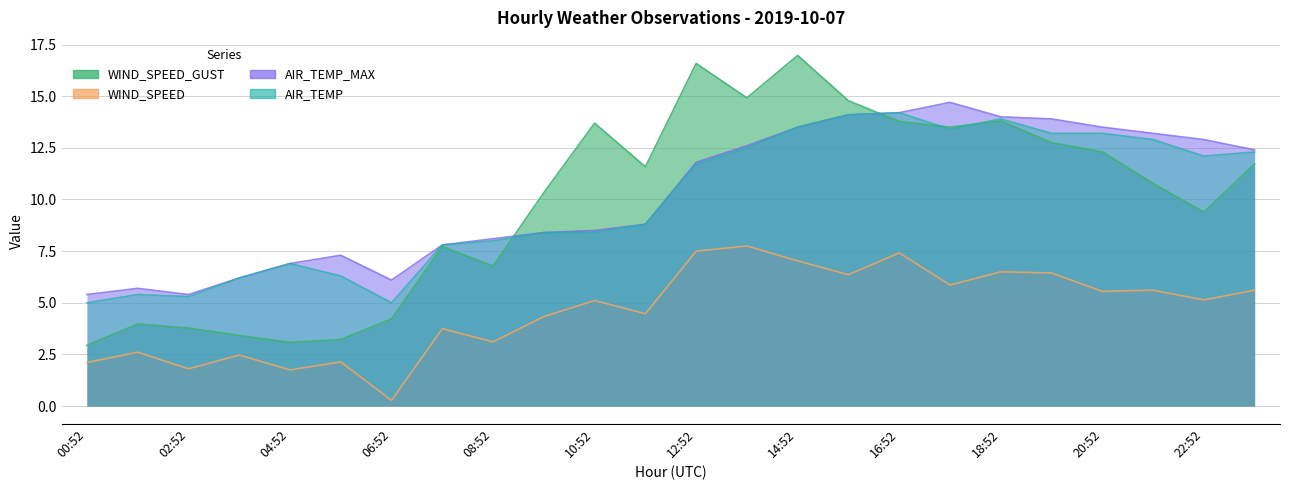

How many categories are shown in the chart?

24